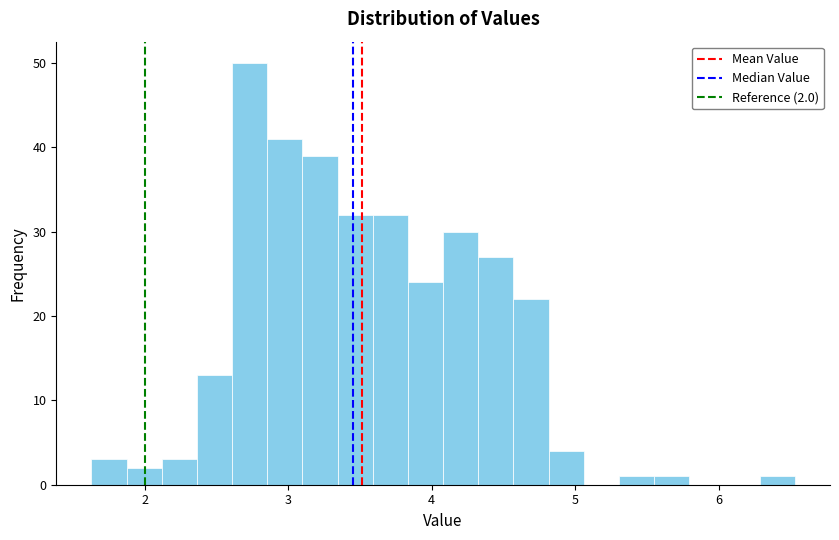

Around what value on the x-axis is the tallest bar? Give the approximate position of its centre, as read against the axis.

2.7